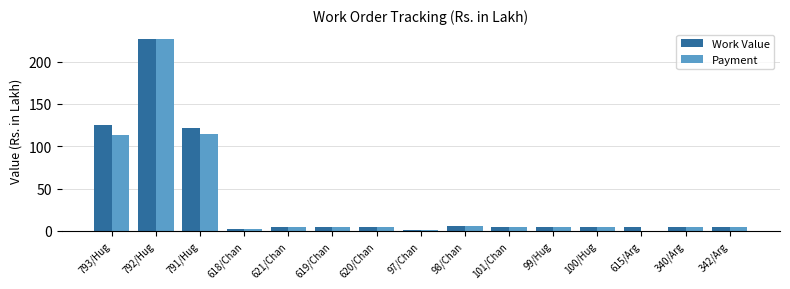

What value does the Work Value series have at 342/Arg?

4.7